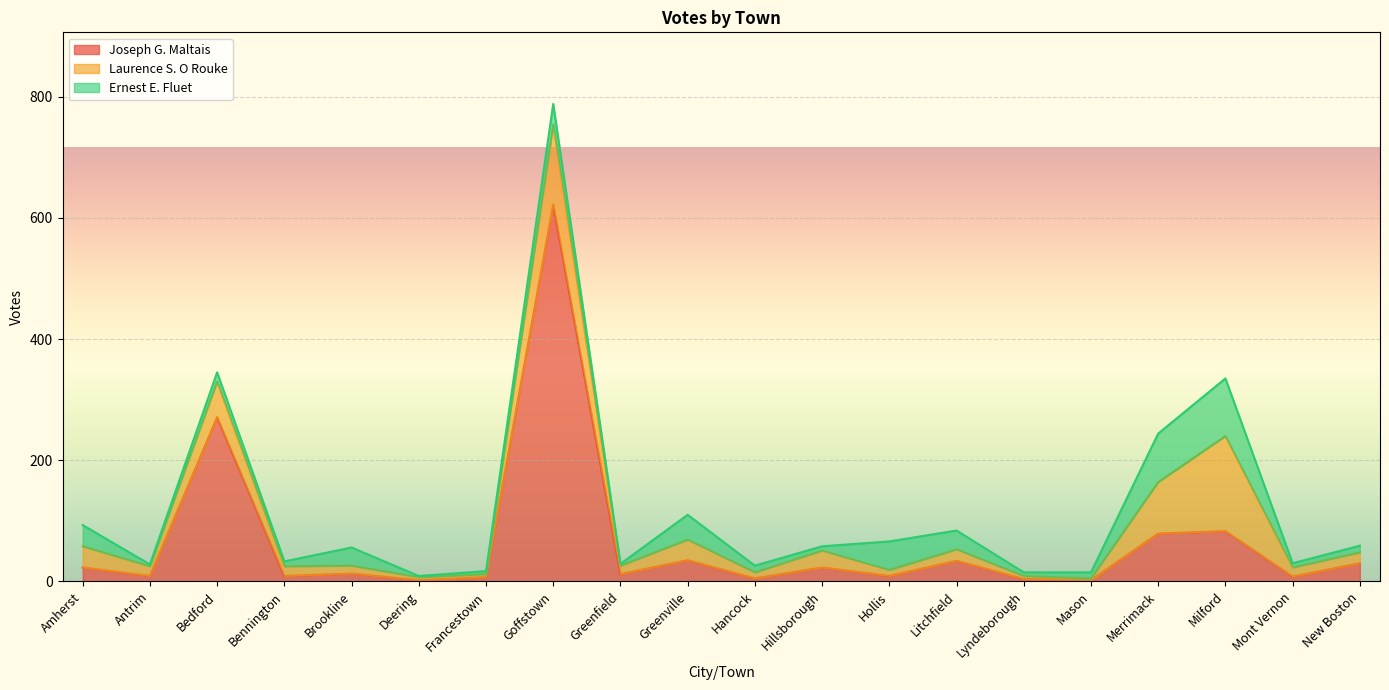

Reading left to right, list all the values displayed in this chart.

Joseph G. Maltais: 23	9	271	9	13	2	7	622	12	35	5	23	9	34	4	2	79	83	8	30
Laurence S. O Rouke: 35	16	59	16	13	5	5	132	14	34	10	28	10	19	5	3	85	157	15	18
Ernest E. Fluet: 35	3	15	8	30	2	5	34	3	41	11	7	47	31	6	10	80	95	7	11